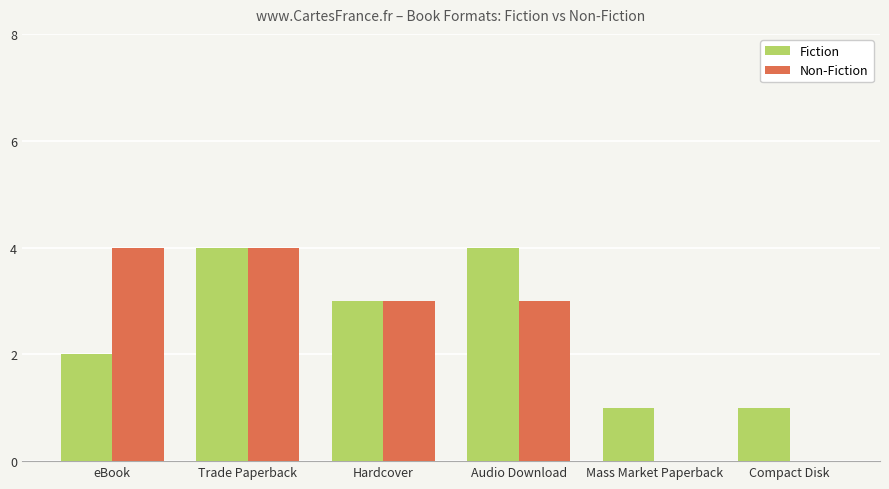

How many categories are shown in the chart?

6